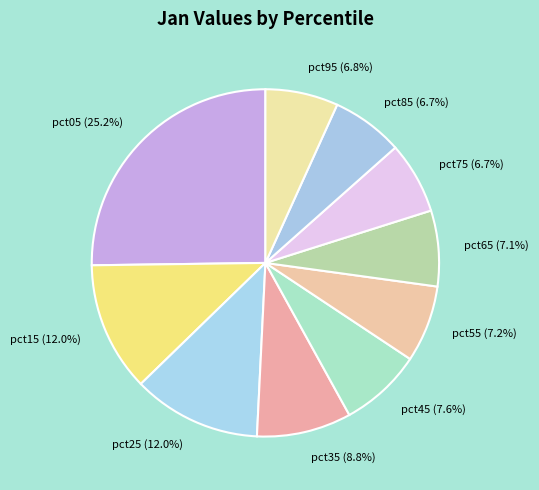

Which has a higher value, pct15 or pct05?

pct05